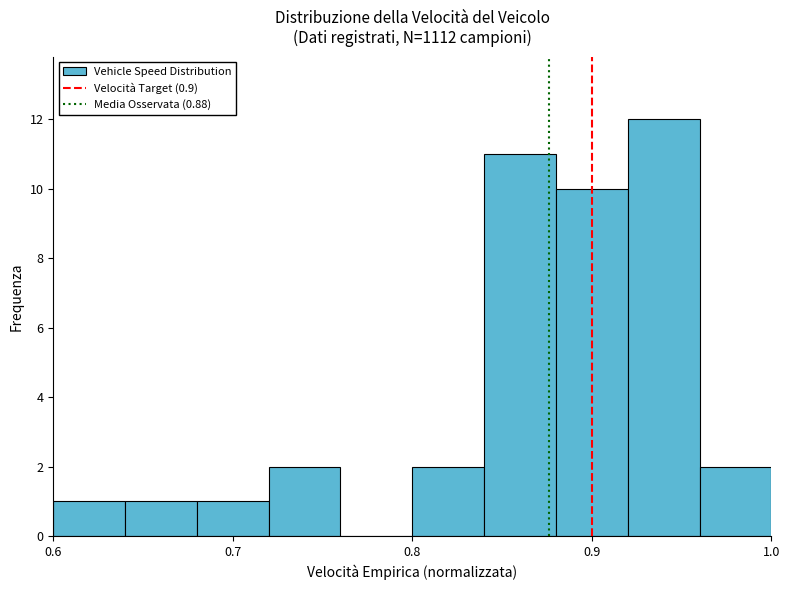

How tall is the bar that spans 0.84 to 0.88 on the x-axis? The values are not printed on the chart, so give them approximately, as read against the axis.

11